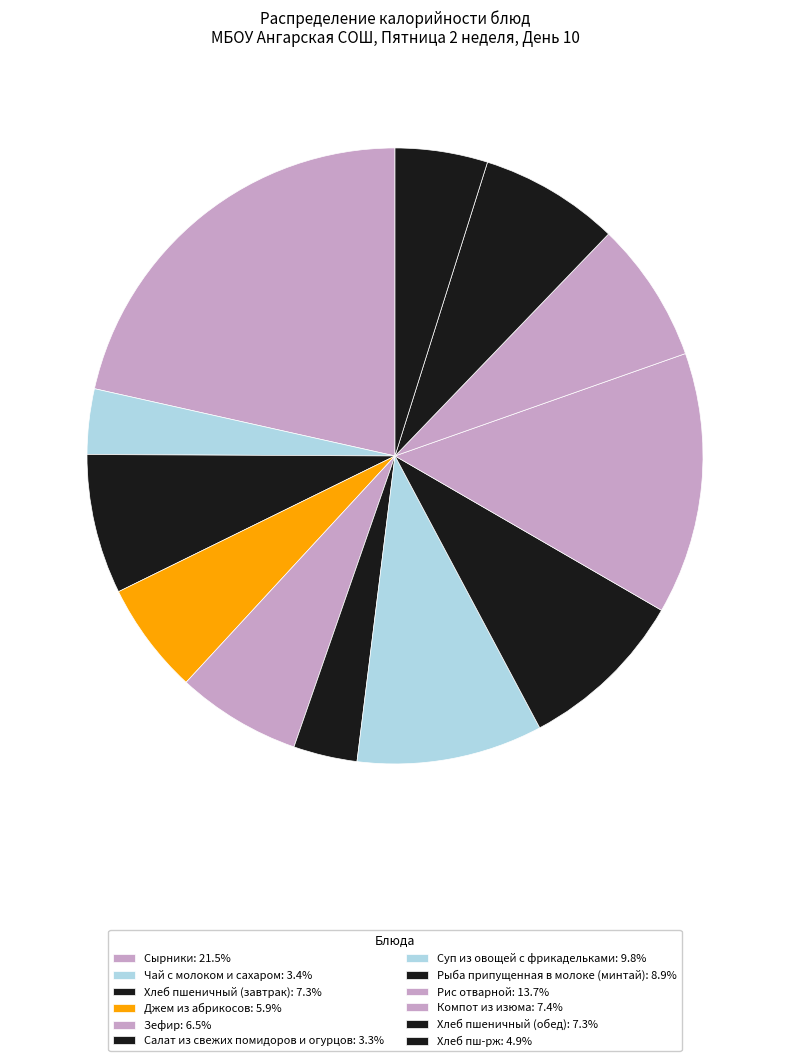

Count the number of slices in the pie.

12